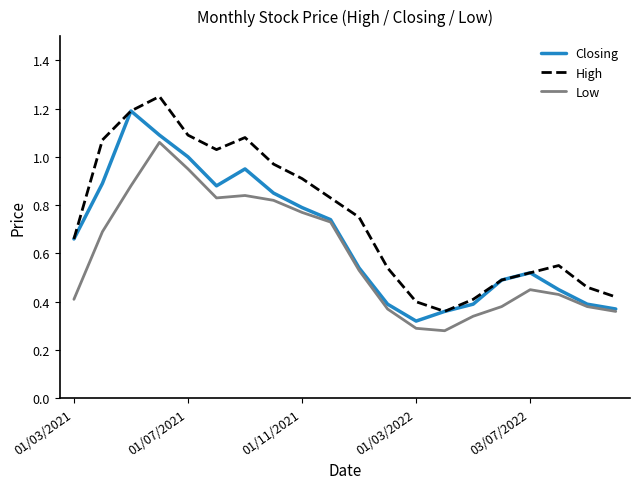

True or false: High and Low cross at least once.

False